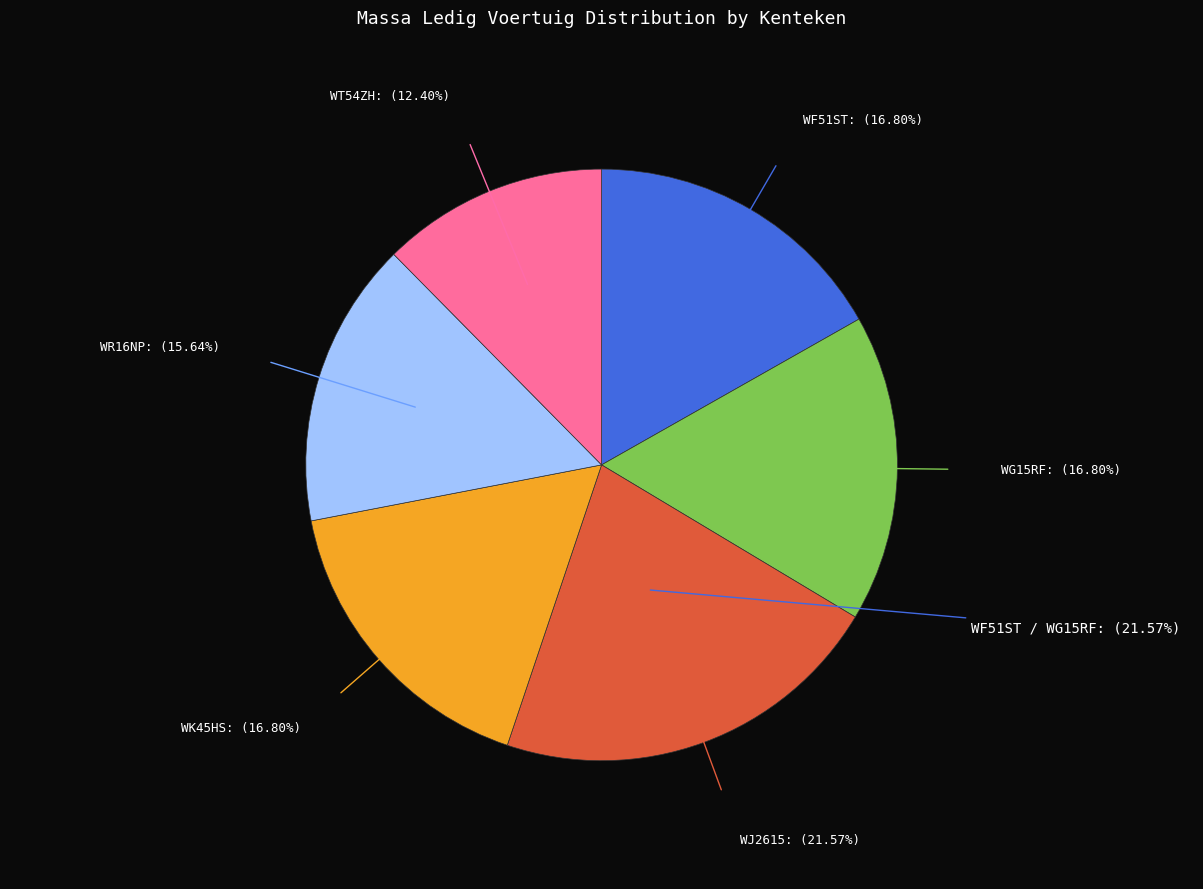

To the nearest percent, what portion does WJ2615 represent?

22%